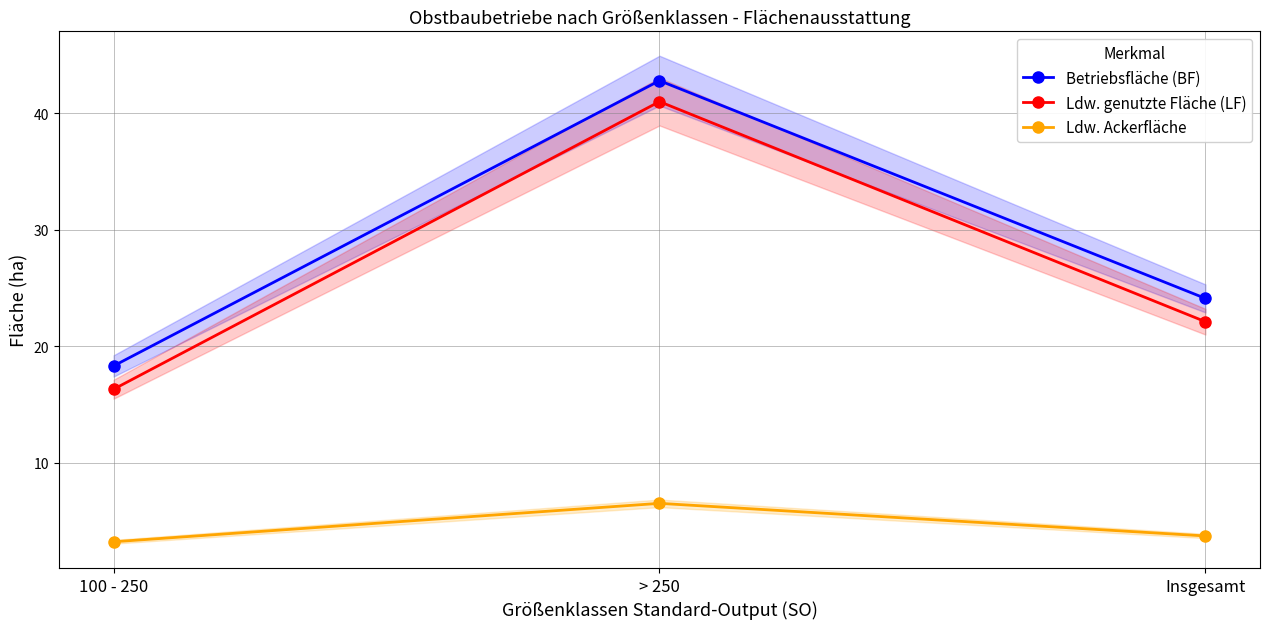

Does the chart have visible grid lines?

Yes